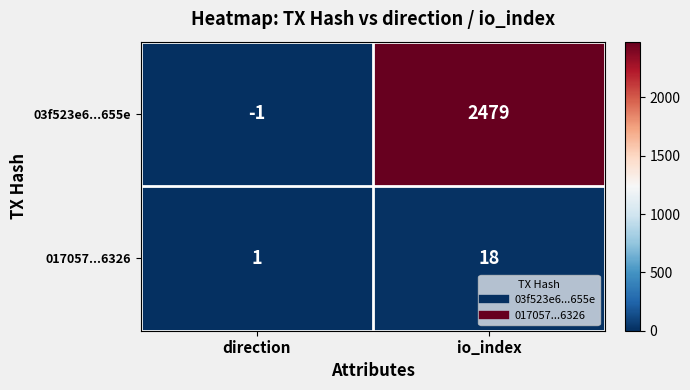

List the labels in order of 017057...6326 value, largest first.

io_index, direction